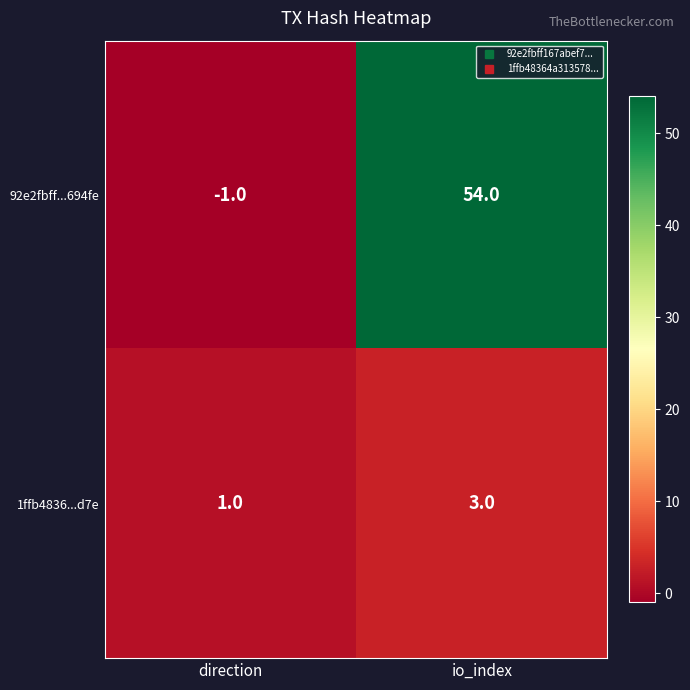

Rank the series at direction from highest to lowest value.

1ffb4836...d7e, 92e2fbff...694fe